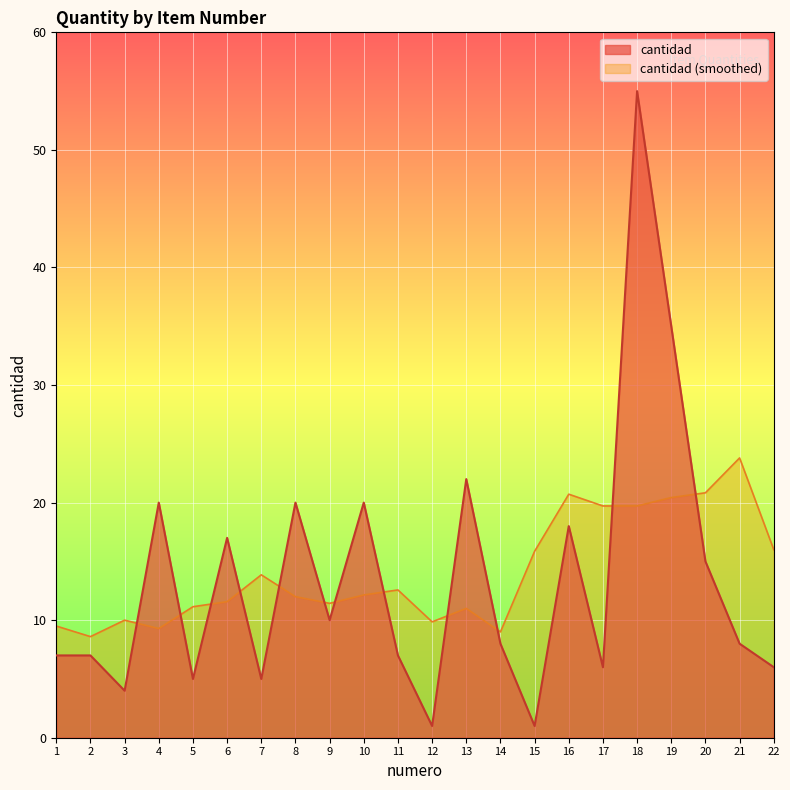

Rank the series at 15 from highest to lowest value.

cantidad (smoothed), cantidad